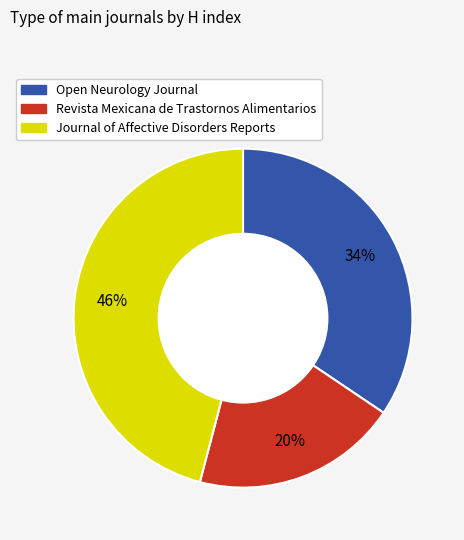

To the nearest percent, what is the average slice percentage?

33%